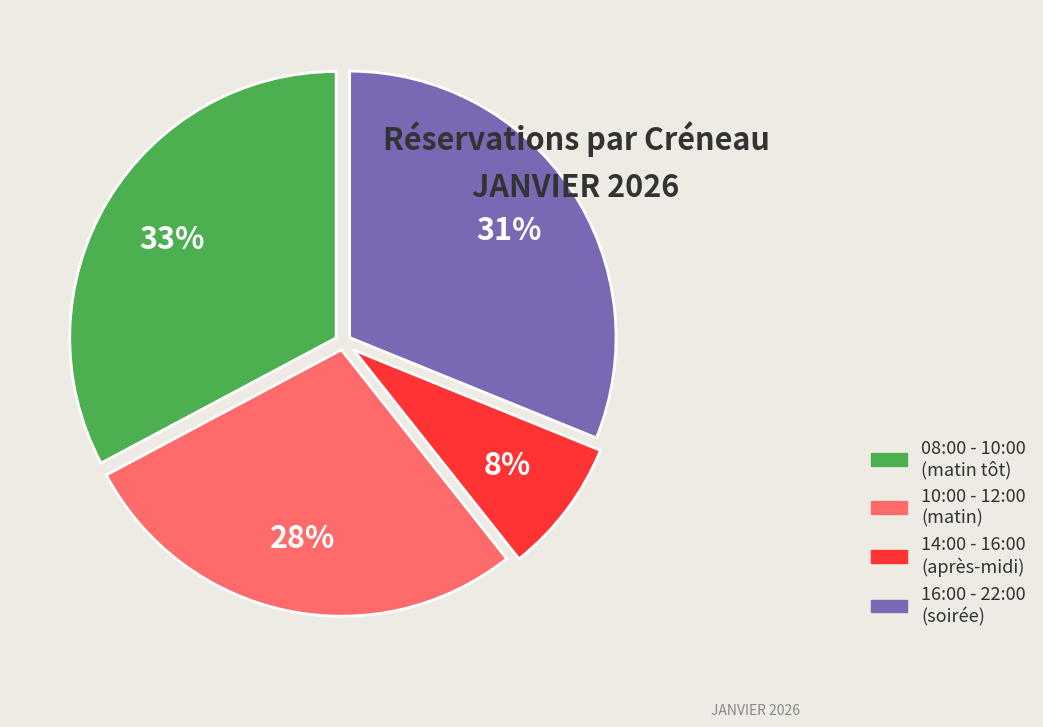

To the nearest percent, what is the difference between the largest and smallest slice percentages?

25%